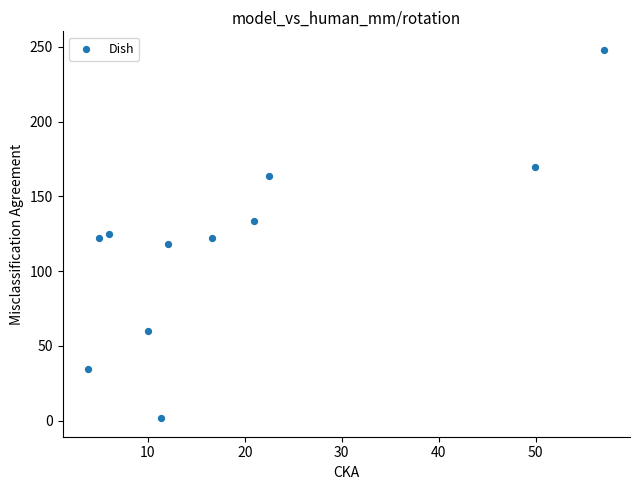

What is the range of X values (max minus min)?

53.2